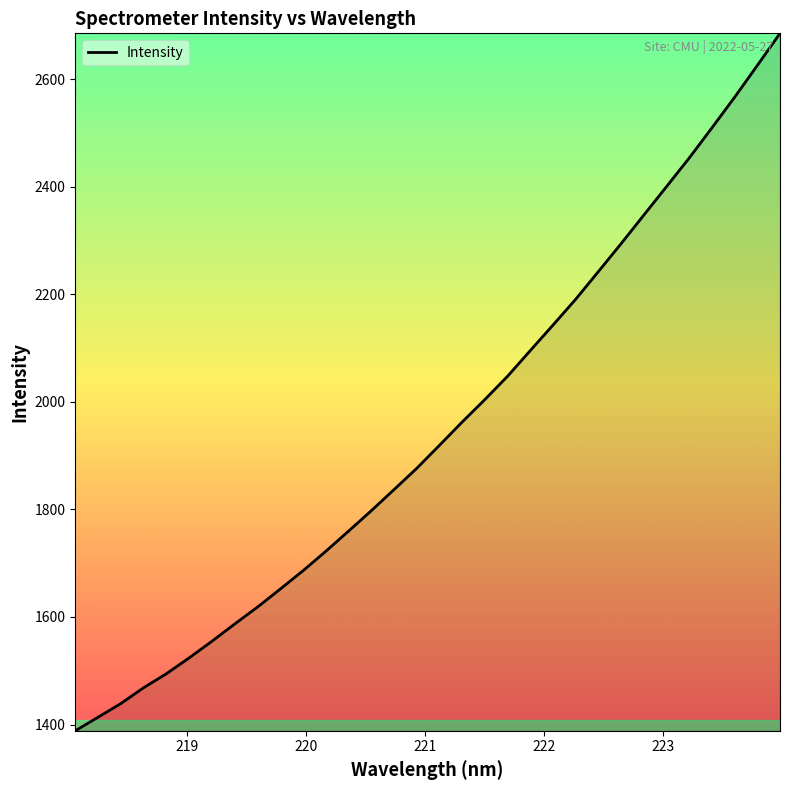

Reading right to left, list all the values displayed in this chart.

2685.2	2625.4	2566.3	2509.4	2453.3	2400.1	2347.1	2293.9	2242.0	2190.5	2142.5	2095.0	2047.3	2003.9	1962.1	1918.7	1875.9	1836.4	1797.1	1759.2	1721.7	1685.6	1651.6	1618.1	1586.7	1554.6	1523.8	1494.3	1468.3	1438.9	1413.5	1388.3